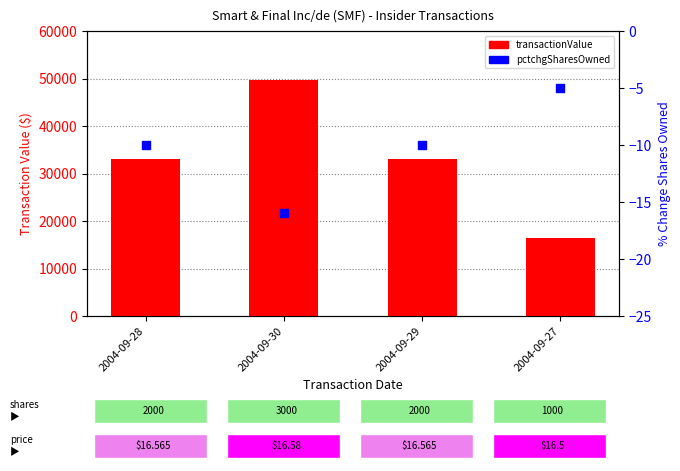

Which series has the largest total across all categories?

transactionValue